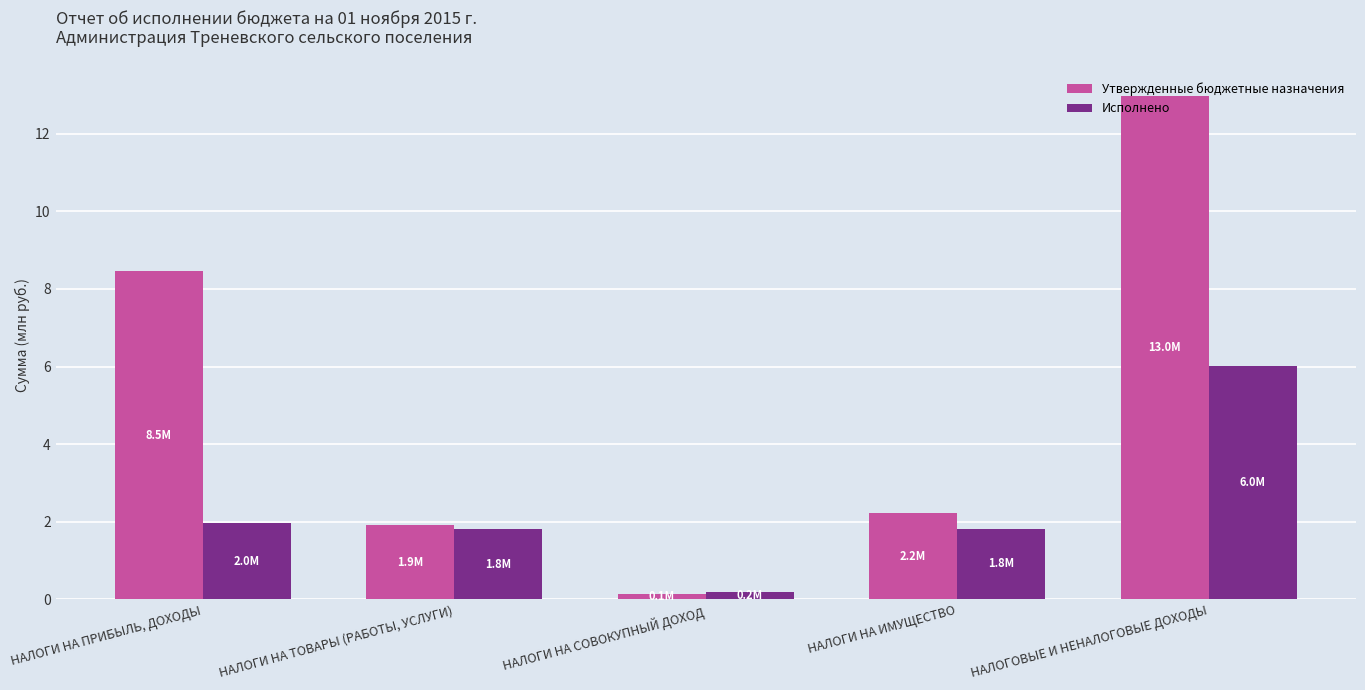

What is the label of the 1st bar from the left?

НАЛОГИ НА ПРИБЫЛЬ, ДОХОДЫ